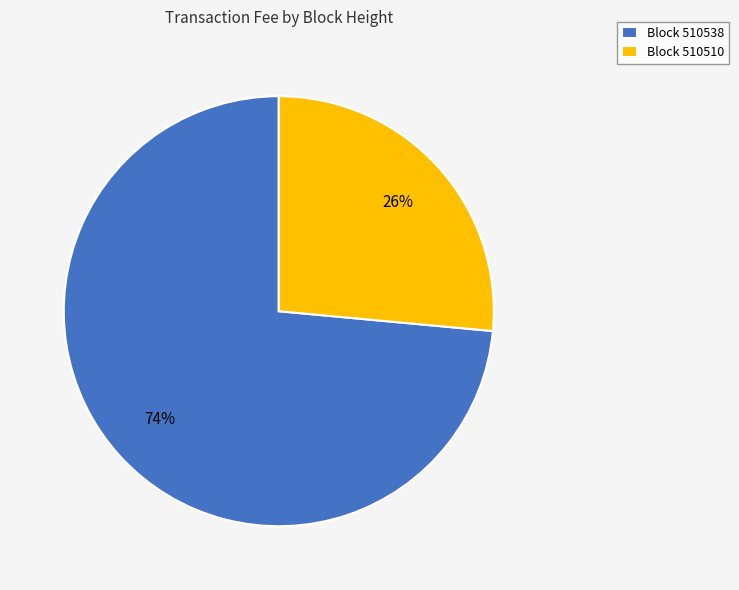

Is the sum of Block 510510 and Block 510538 greater than half?

Yes